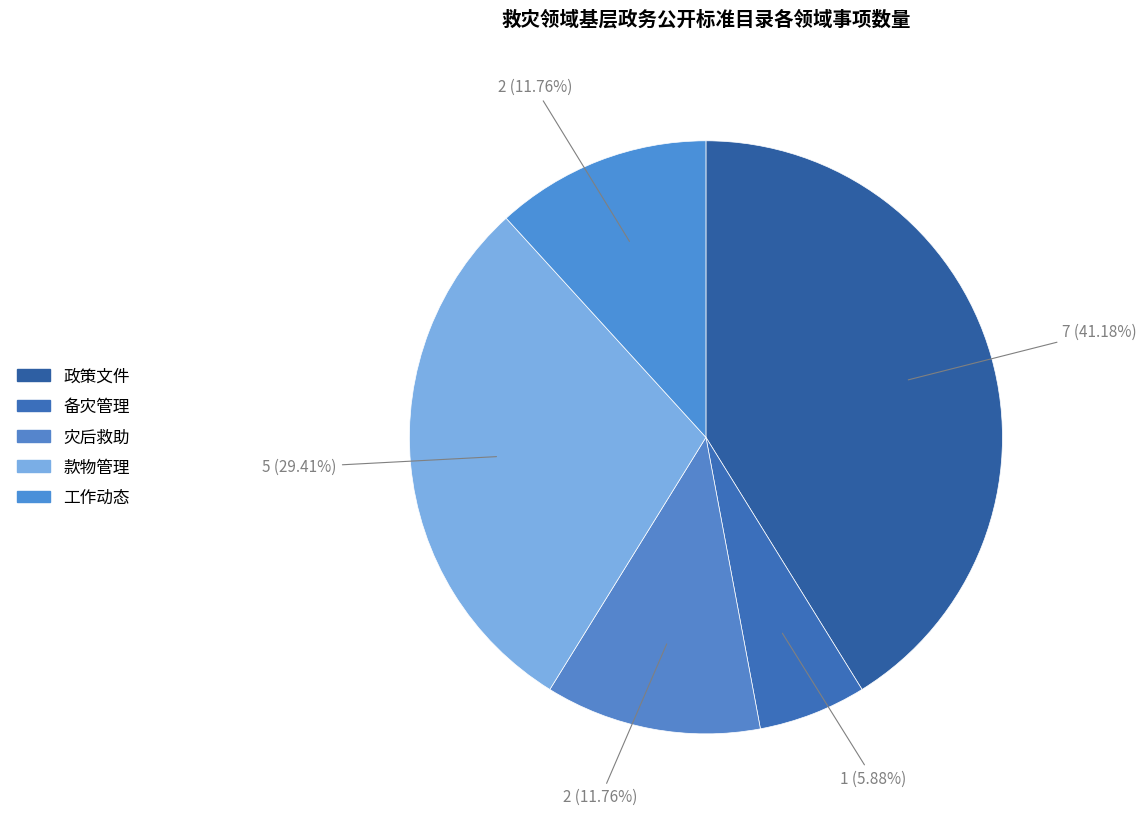

What percentage is the 备灾管理 slice, to the nearest percent?

6%